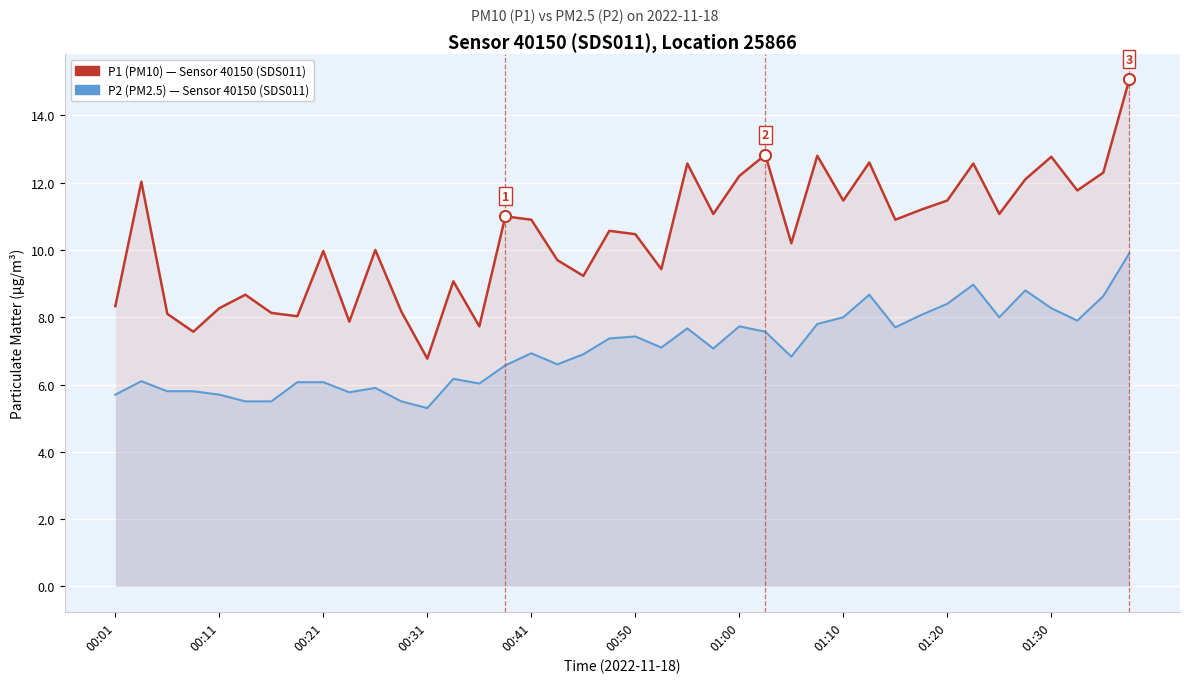

What is the maximum value shown in the chart?

15.1